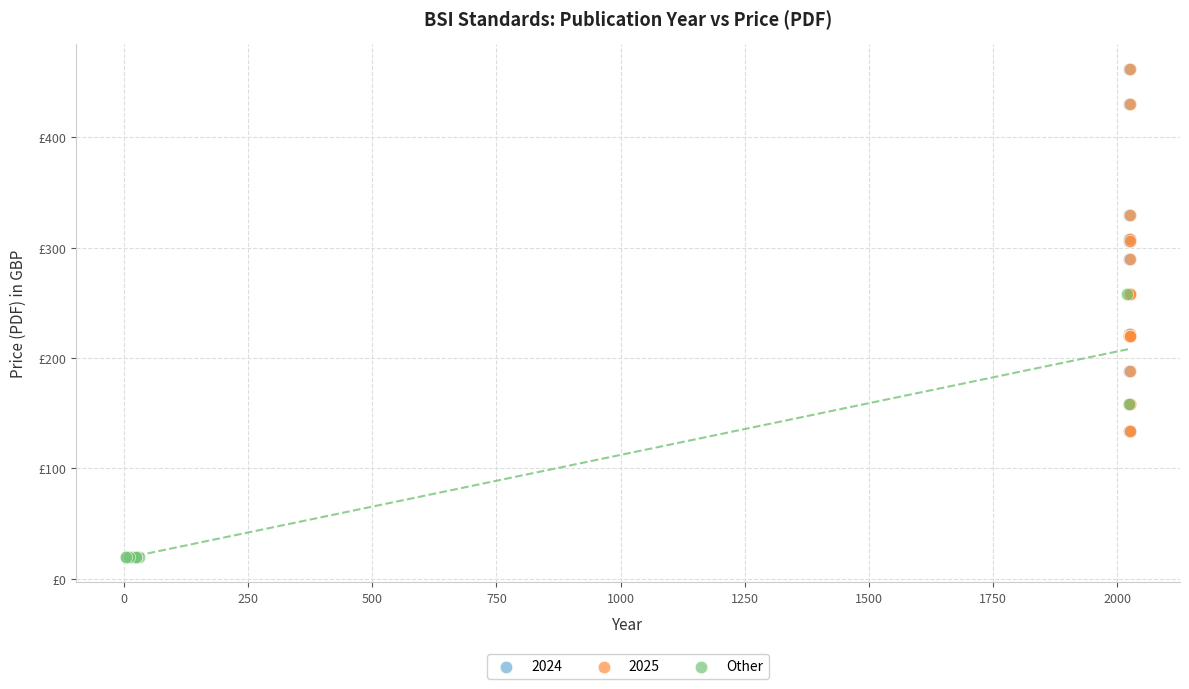

What are all the series names shown in the legend?

2024, 2025, Other